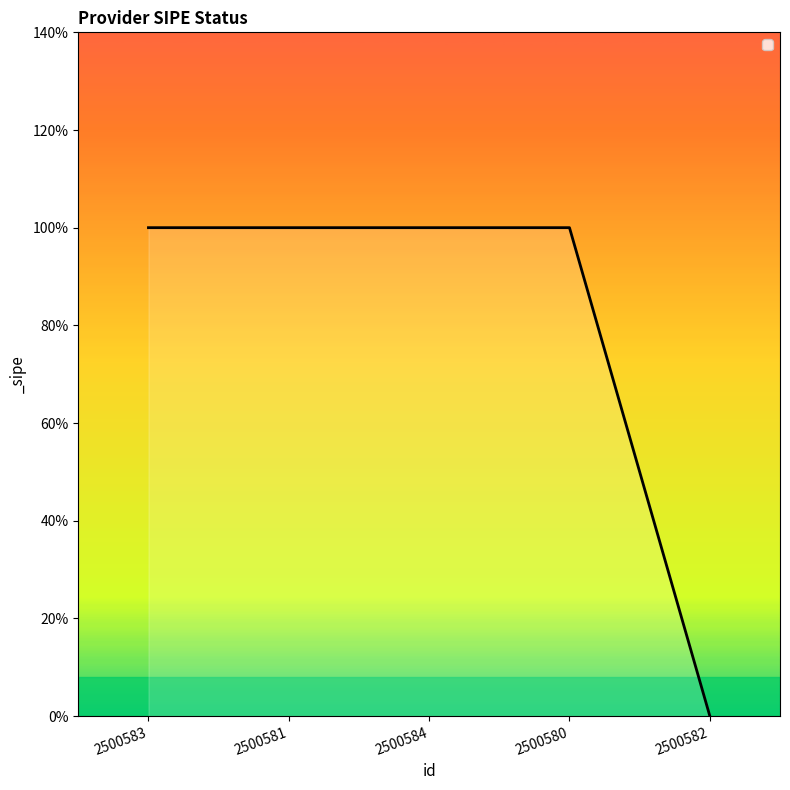

Reading right to left, extract all data points from this chart.

2500582=0	2500580=1	2500584=1	2500581=1	2500583=1